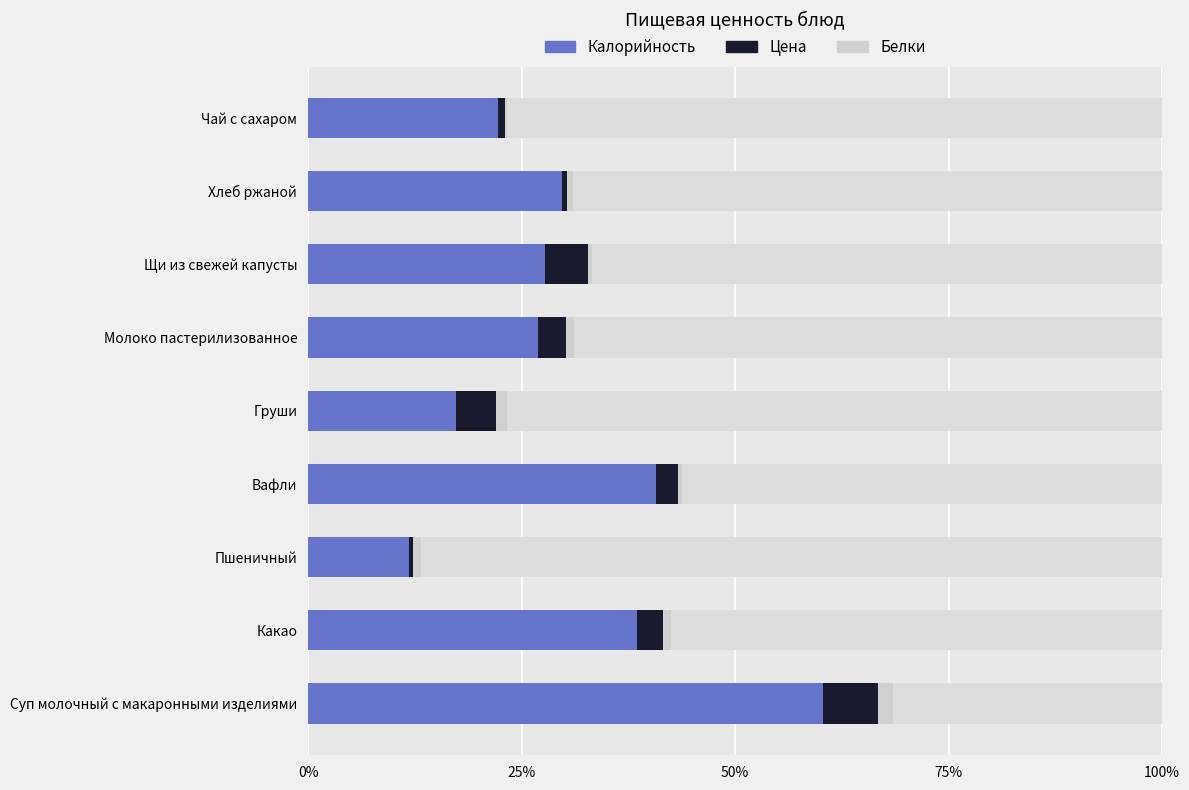

Which series has the widest spread of values?

Калорийность